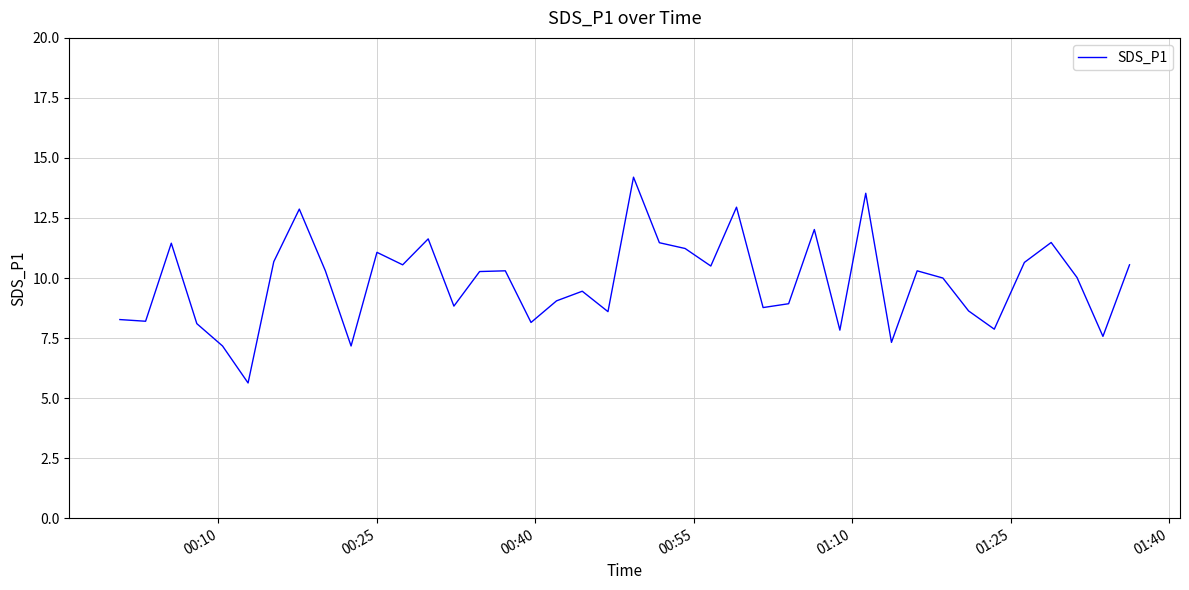

What is the greatest value displayed?

14.2